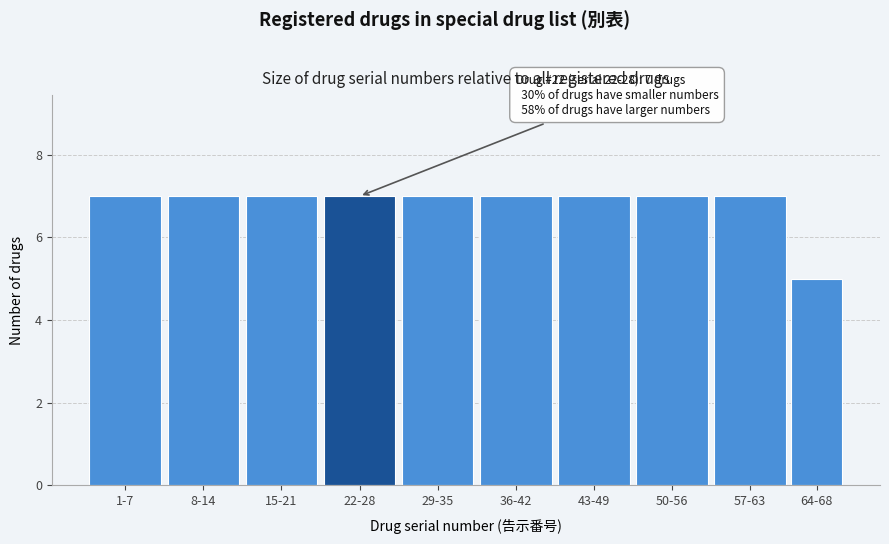

Reading right to left, list all the values displayed in this chart.

64-68=5	57-63=7	50-56=7	43-49=7	36-42=7	29-35=7	22-28=7	15-21=7	8-14=7	1-7=7